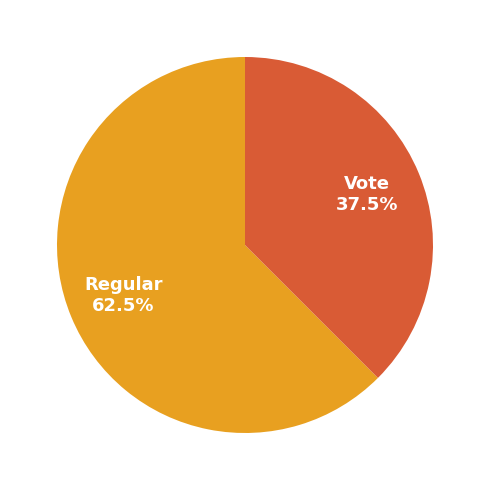

Does Vote account for over 50% of the chart?

No